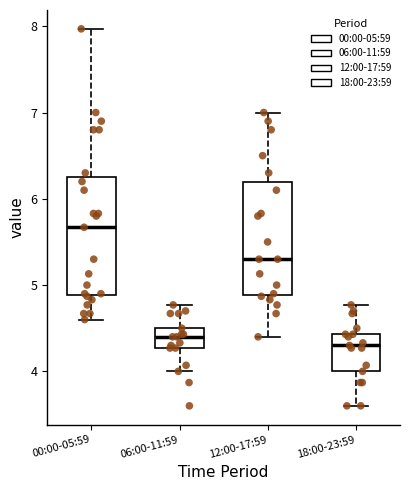

Which box's median line is the lowest?

18:00-23:59